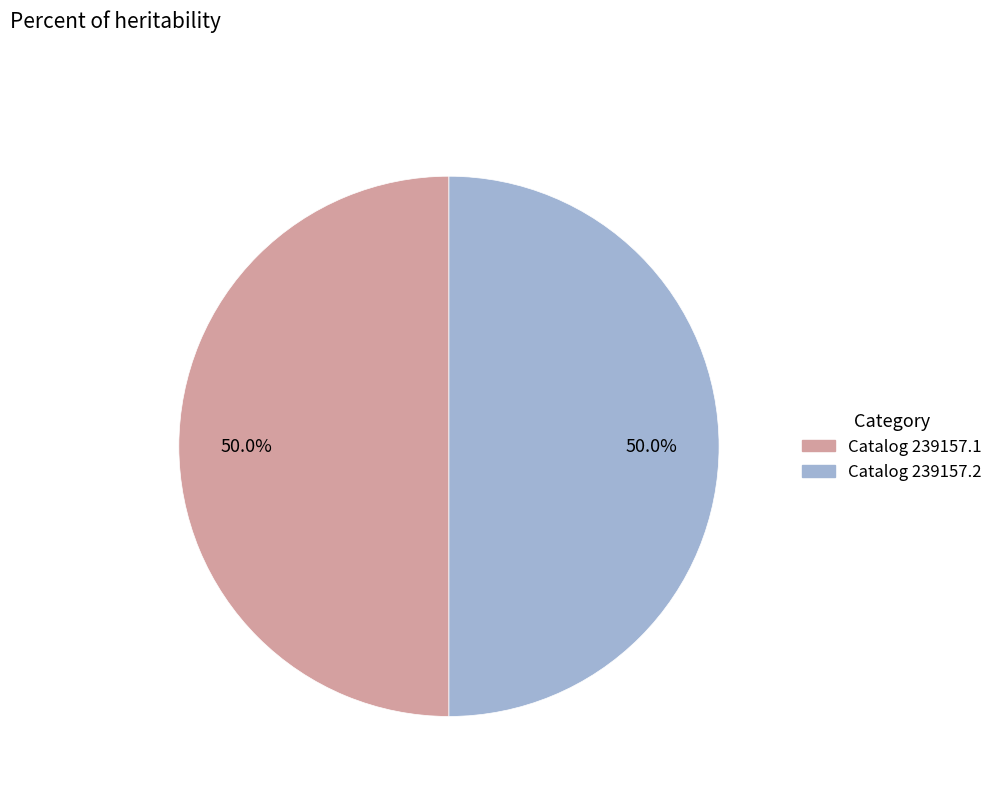

What is the majority slice?

239157.1